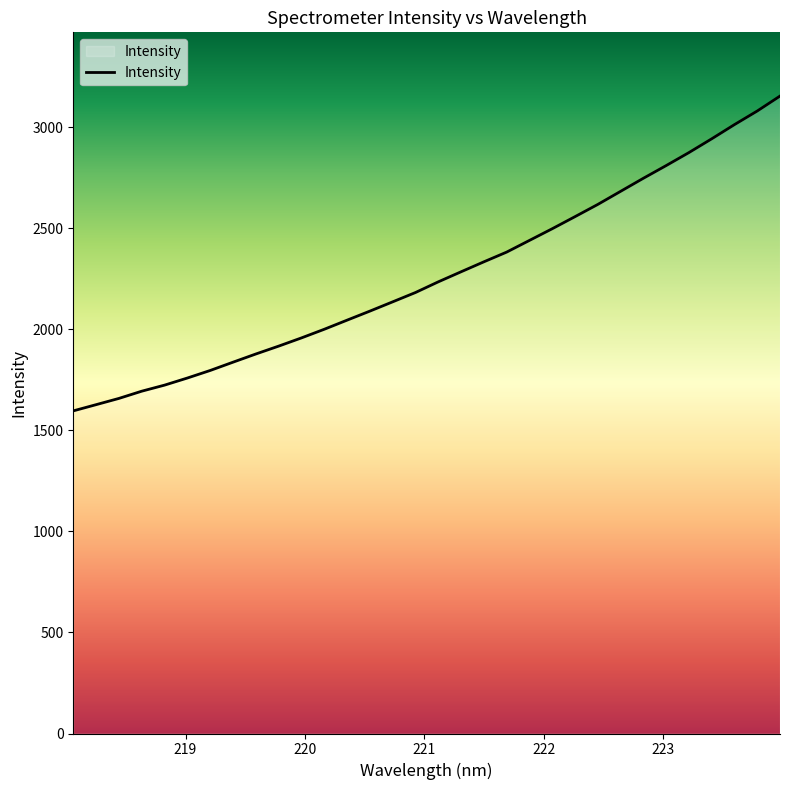

What is the difference between the maximum and minimum values?

1557.3